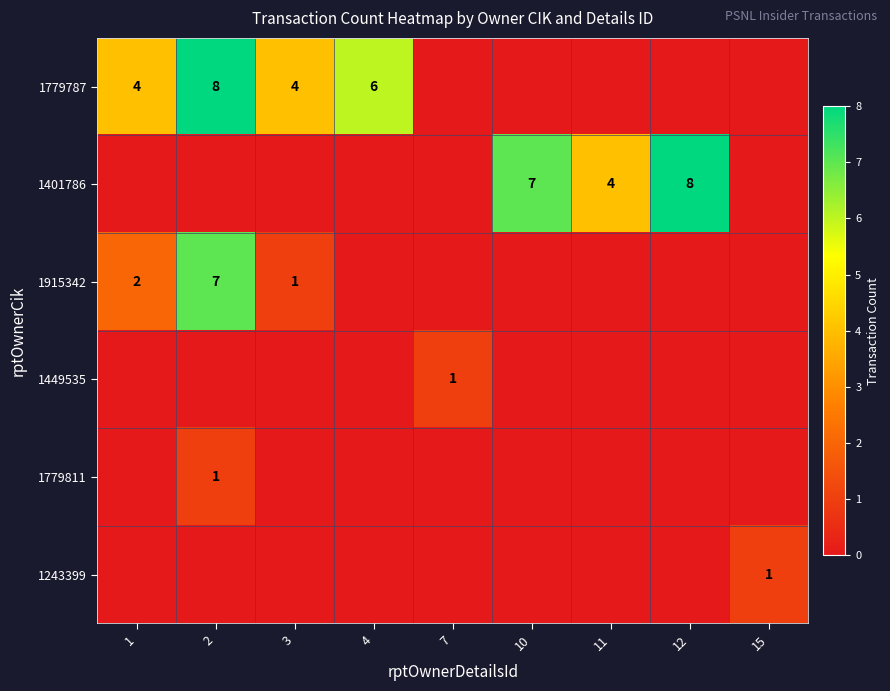

Is the value of 1915342 at 2 greater than the value of 1779787 at 1?

Yes